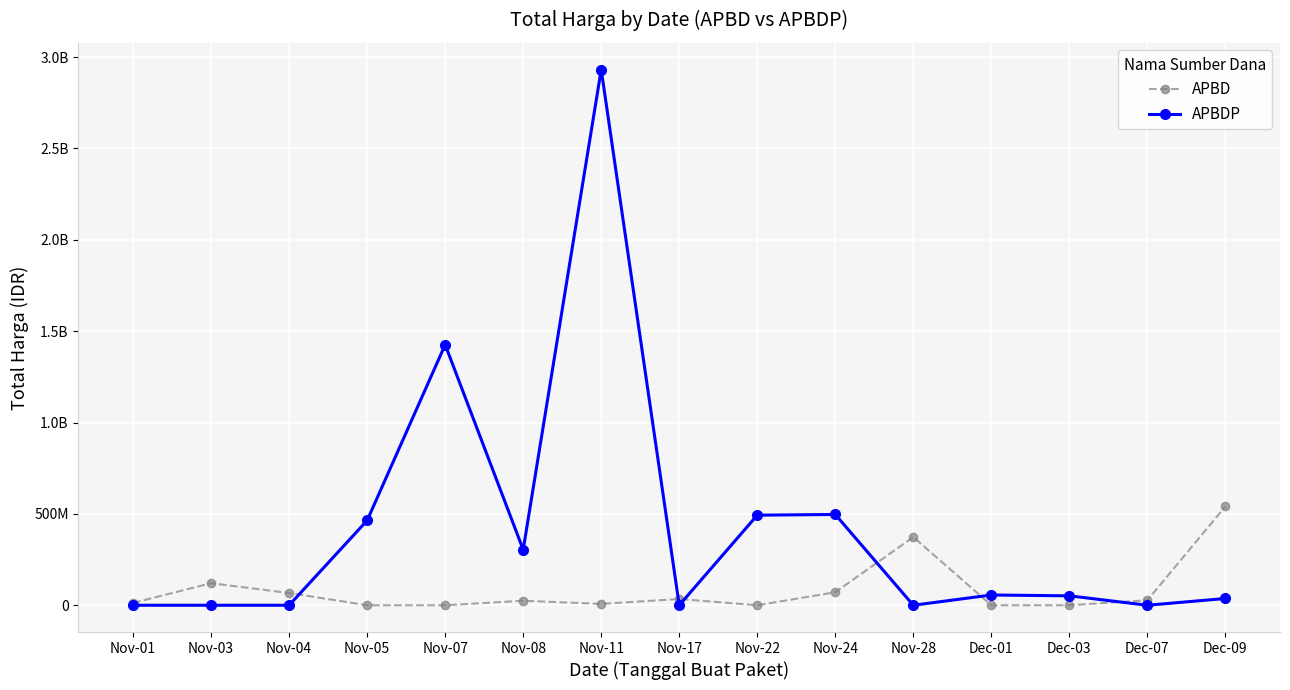

What are all the series names shown in the legend?

APBD, APBDP